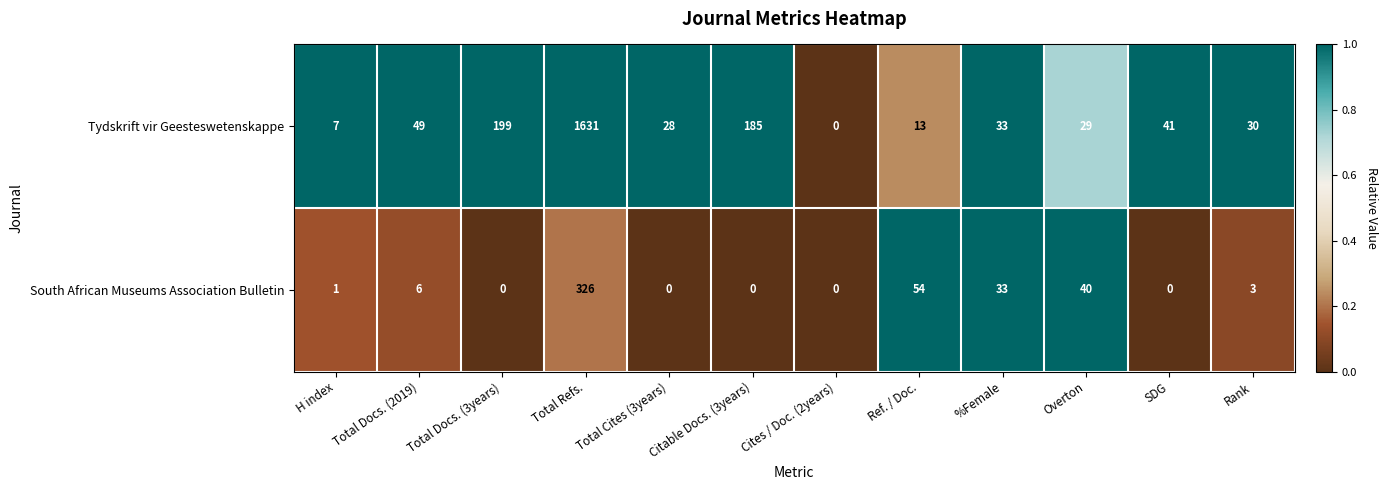

List the series in order of their overall mean, highest first.

Tydskrift vir Geesteswetenskappe, South African Museums Association Bulletin